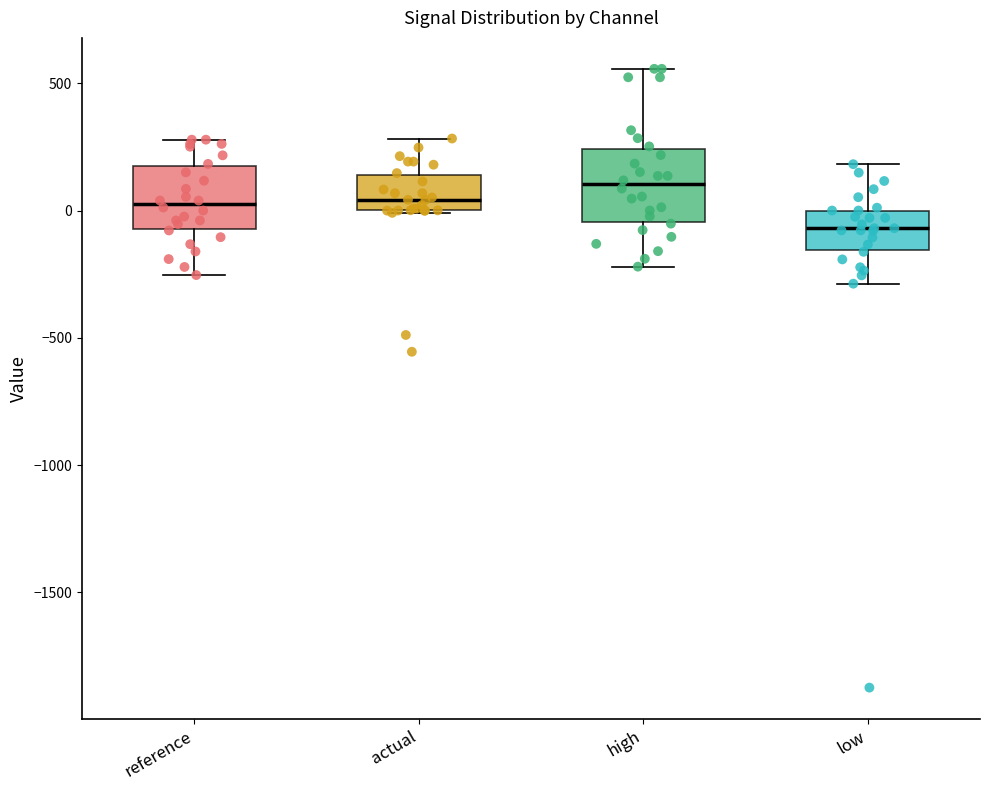

Reading left to right, transcribe this box plot: for each box, give where its median line is, the range the box spans, and where its two whiskers end, as read against the y-axis. The values are not printed on the chart, so give them approximately, as read against the axis.

reference: median 50, box -50 to 150, whiskers -250 to 300
actual: median 50, box 0 to 150, whiskers 0 to 300
high: median 100, box -50 to 250, whiskers -200 to 550
low: median -50, box -150 to 0, whiskers -300 to 200